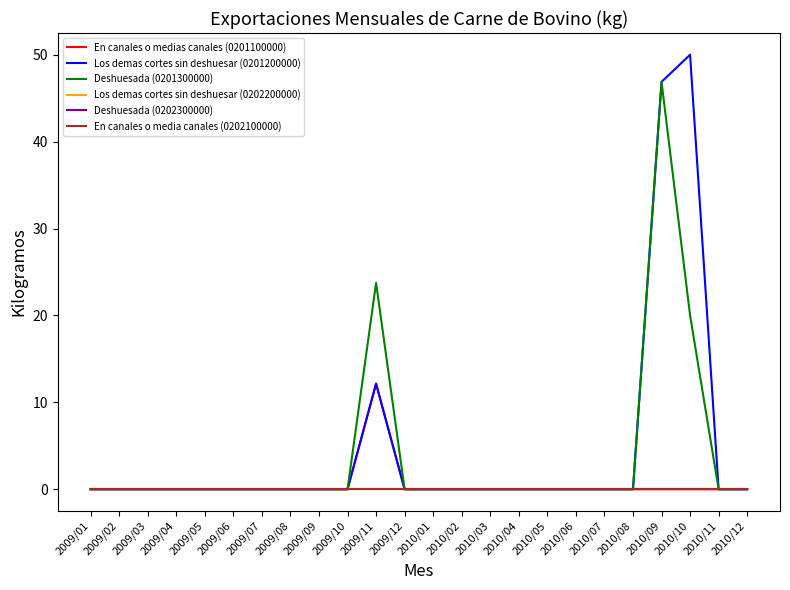

Is this an area chart (filled region under the line)?

No